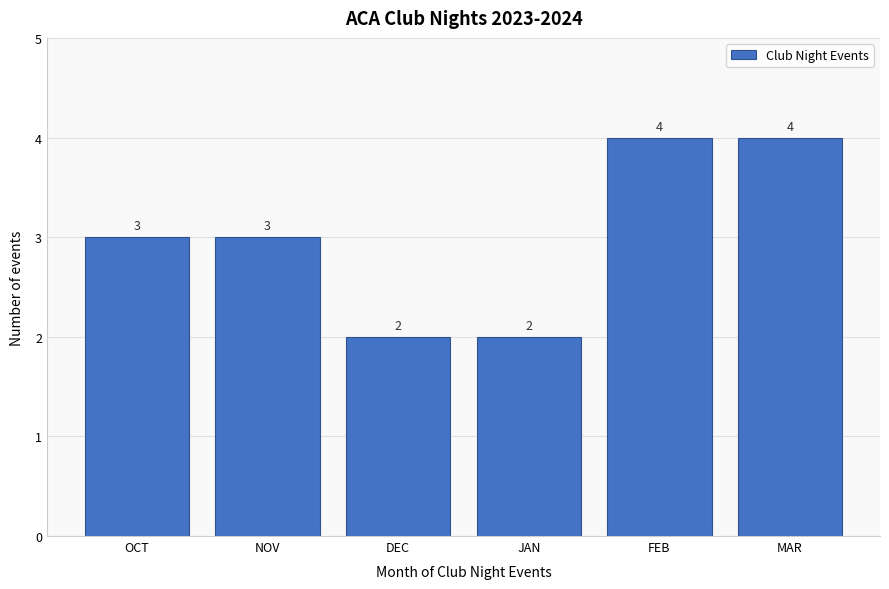

Reading right to left, list all the values displayed in this chart.

4	4	2	2	3	3